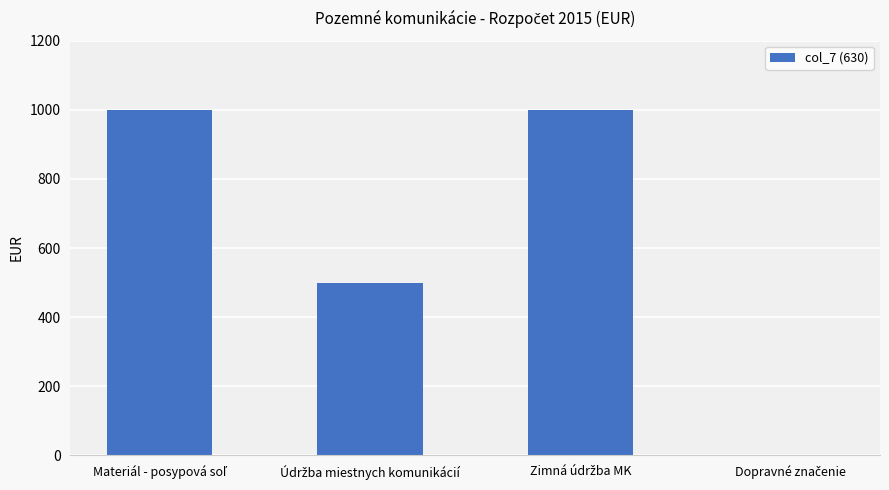

Are the bars grouped side by side (vs. stacked)?

No